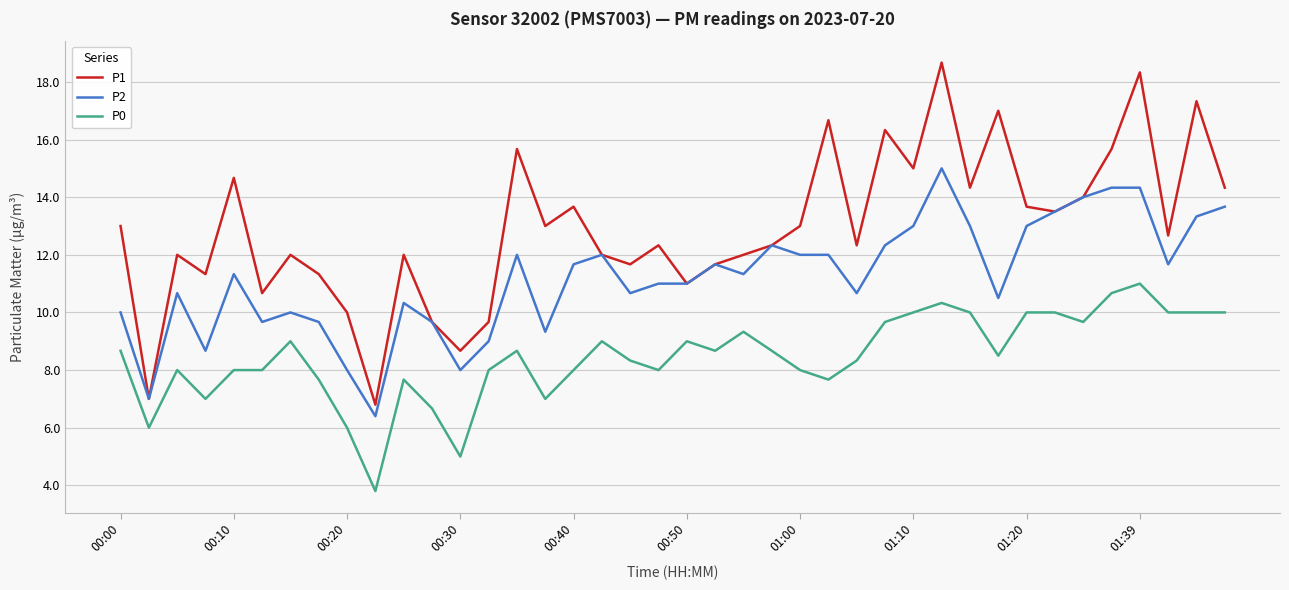

Rank the series by their maximum value, from lowest to highest.

P0, P2, P1